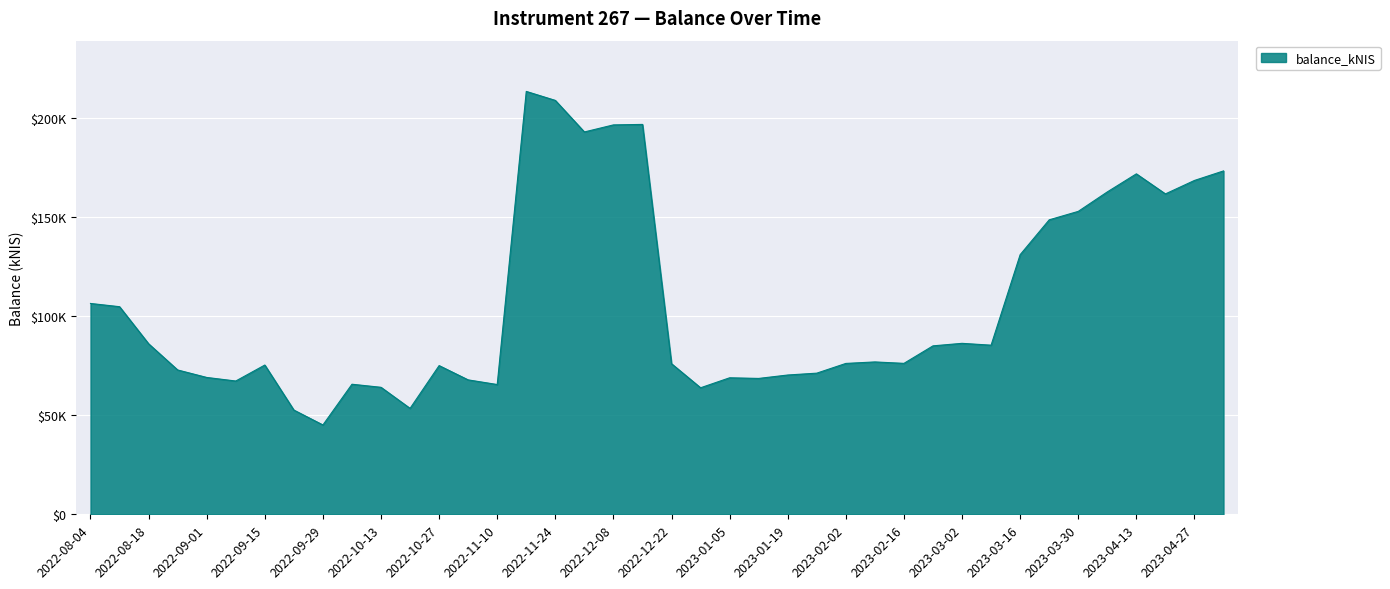

List the labels in order of value, smallest first.

2022-09-29, 2022-09-22, 2022-10-20, 2022-12-29, 2022-10-13, 2022-11-10, 2022-10-06, 2022-09-08, 2022-11-03, 2023-01-12, 2023-01-05, 2022-09-01, 2023-01-19, 2023-01-26, 2022-08-25, 2022-10-27, 2022-09-15, 2022-12-22, 2023-02-02, 2023-02-16, 2023-02-09, 2023-02-23, 2023-03-09, 2022-08-18, 2023-03-02, 2022-08-11, 2022-08-04, 2023-03-16, 2023-03-23, 2023-03-30, 2023-04-20, 2023-04-04, 2023-04-27, 2023-04-13, 2023-05-04, 2022-12-01, 2022-12-08, 2022-12-15, 2022-11-24, 2022-11-17